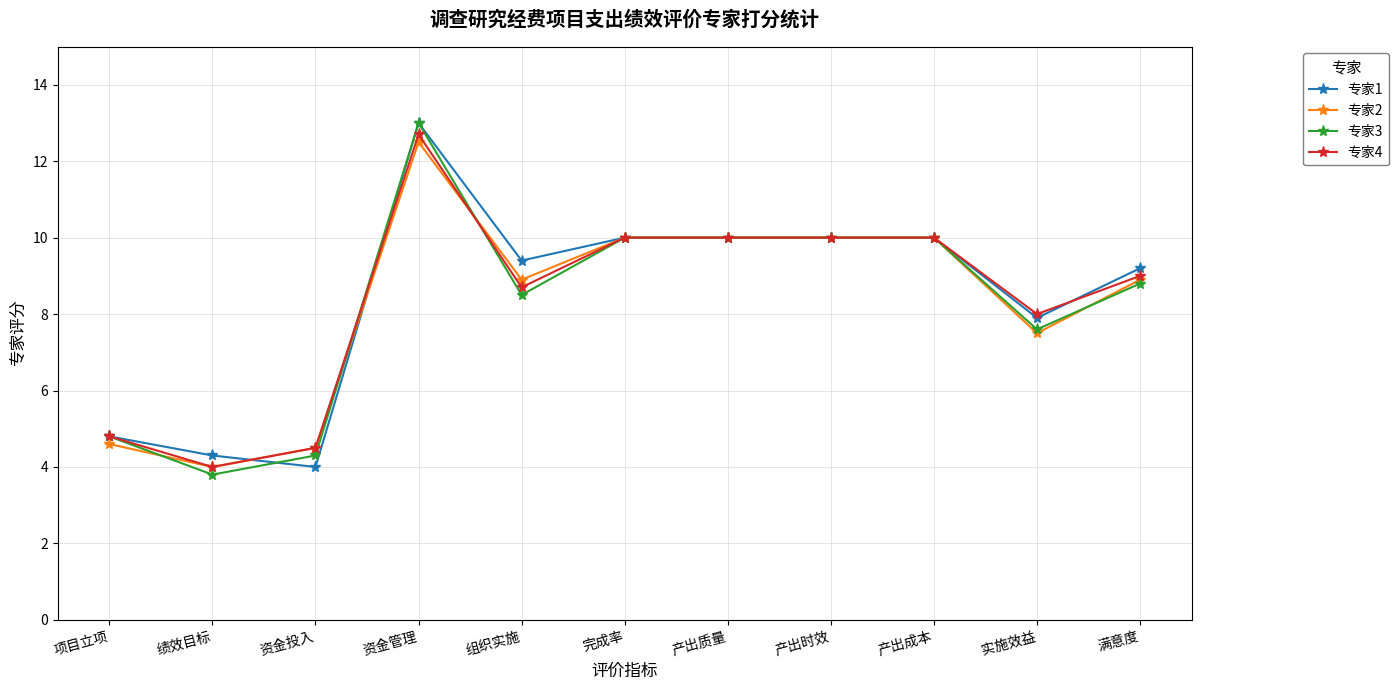

The value of 专家4 at 完成率 is 14.3. True or false?

False